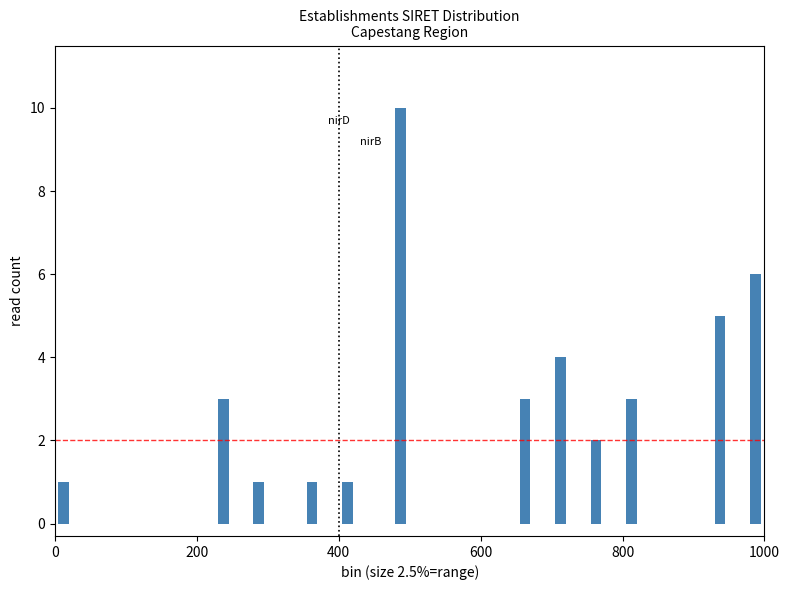

Around what value on the x-axis is the tallest bar? Give the approximate position of its centre, as read against the axis.

480